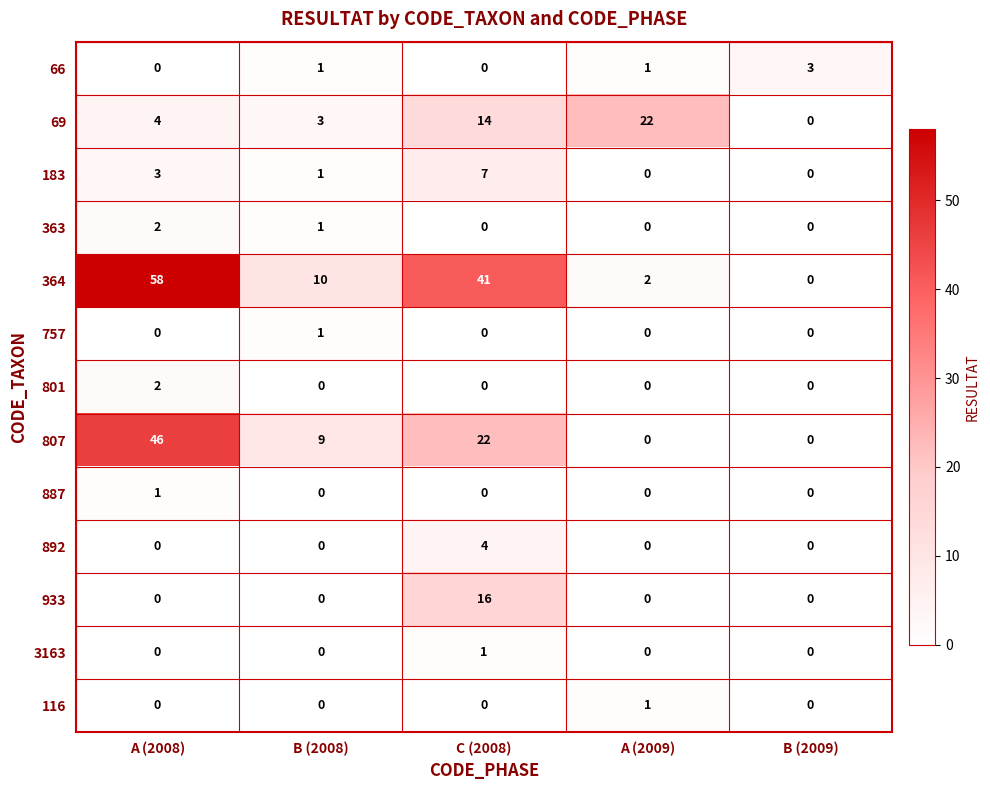

Which series has the largest total across all categories?

364